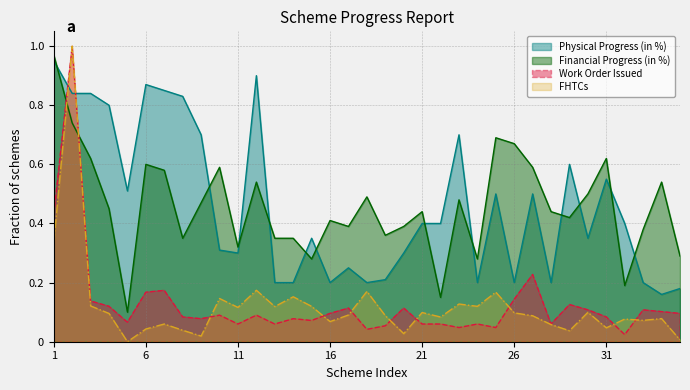

At which category is the sum across all series the highest?

2